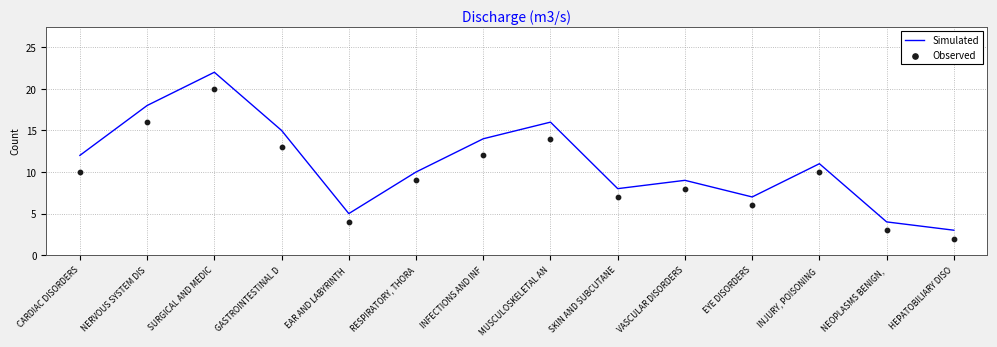

What are all the series names shown in the legend?

Simulated, Observed